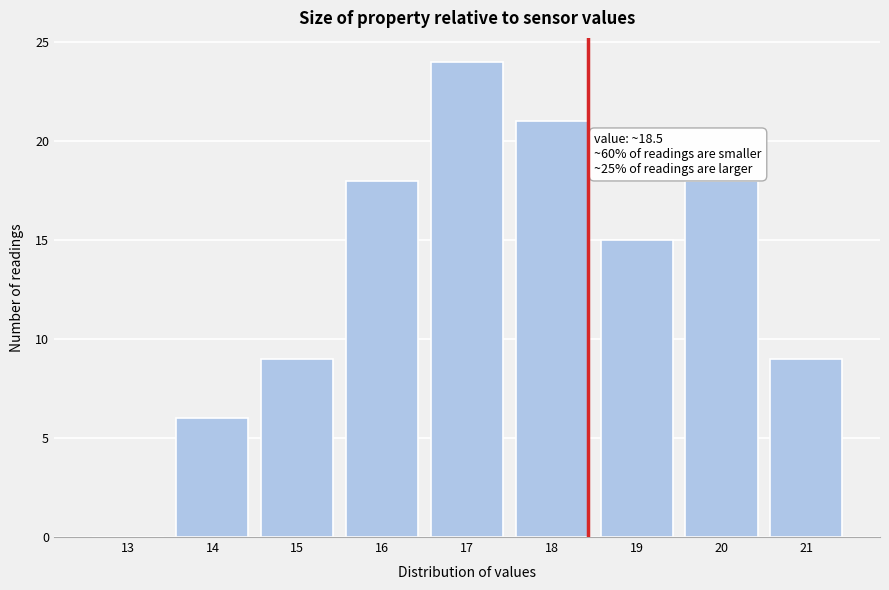

Reading left to right, extract all data points from this chart.

13=0	14=6	15=9	16=18	17=24	18=21	19=15	20=18	21=9